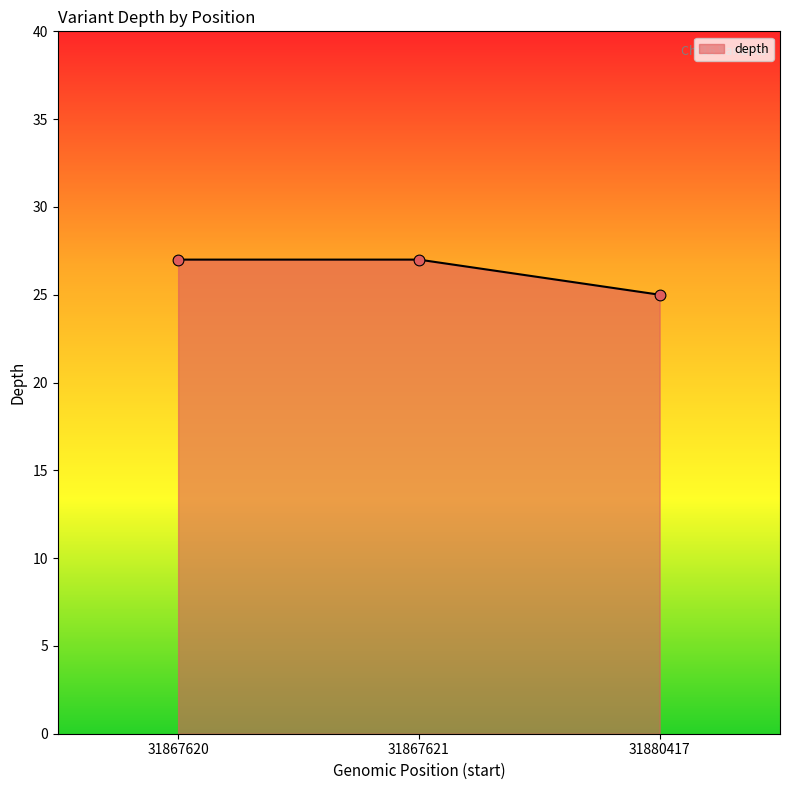

What is the ratio of the value at 31867620 to the value at 31880417?

1.1